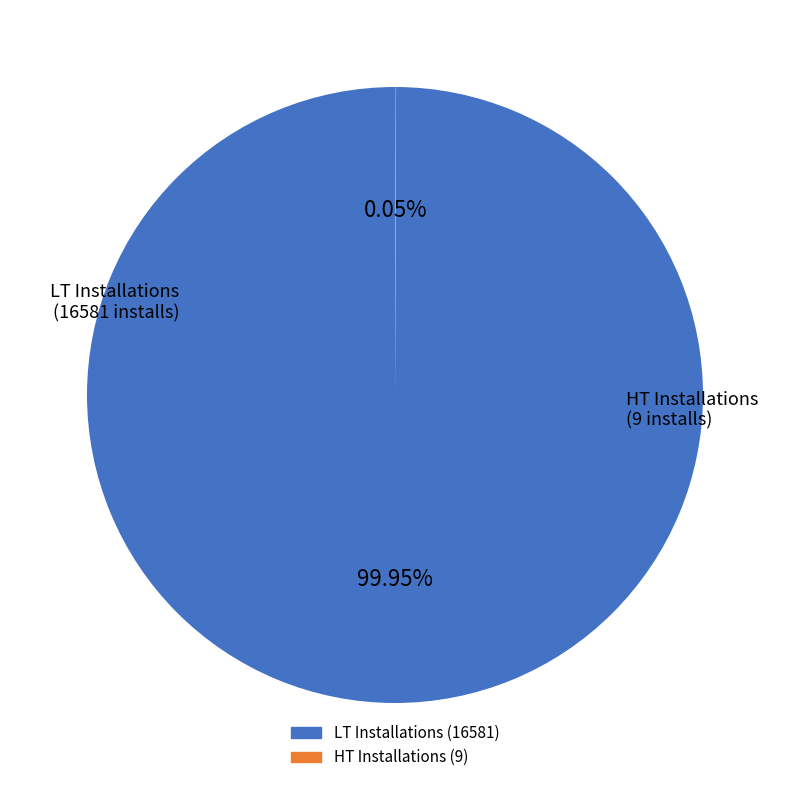

To the nearest percent, what is the average slice percentage?

50%